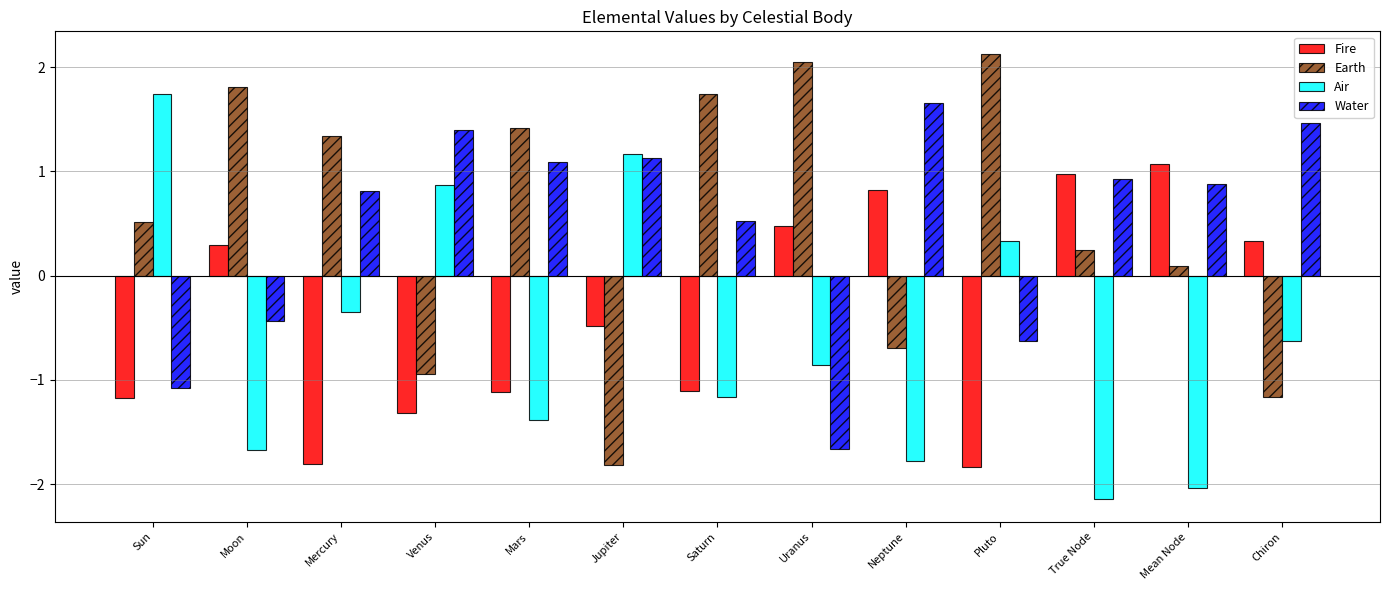

Is the value of Air at Chiron greater than the value of Fire at Chiron?

No